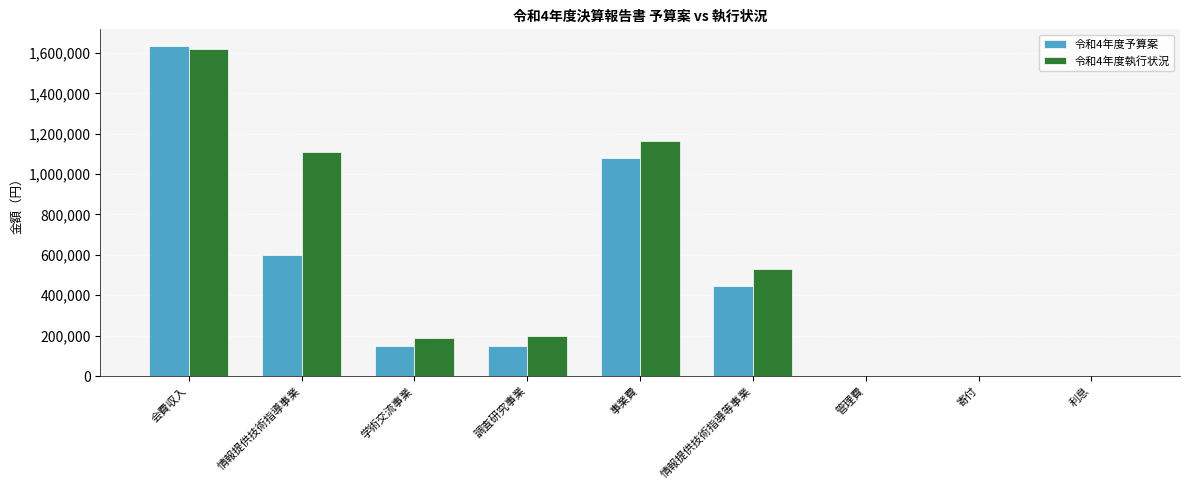

Which series has the largest total across all categories?

令和4年度執行状況